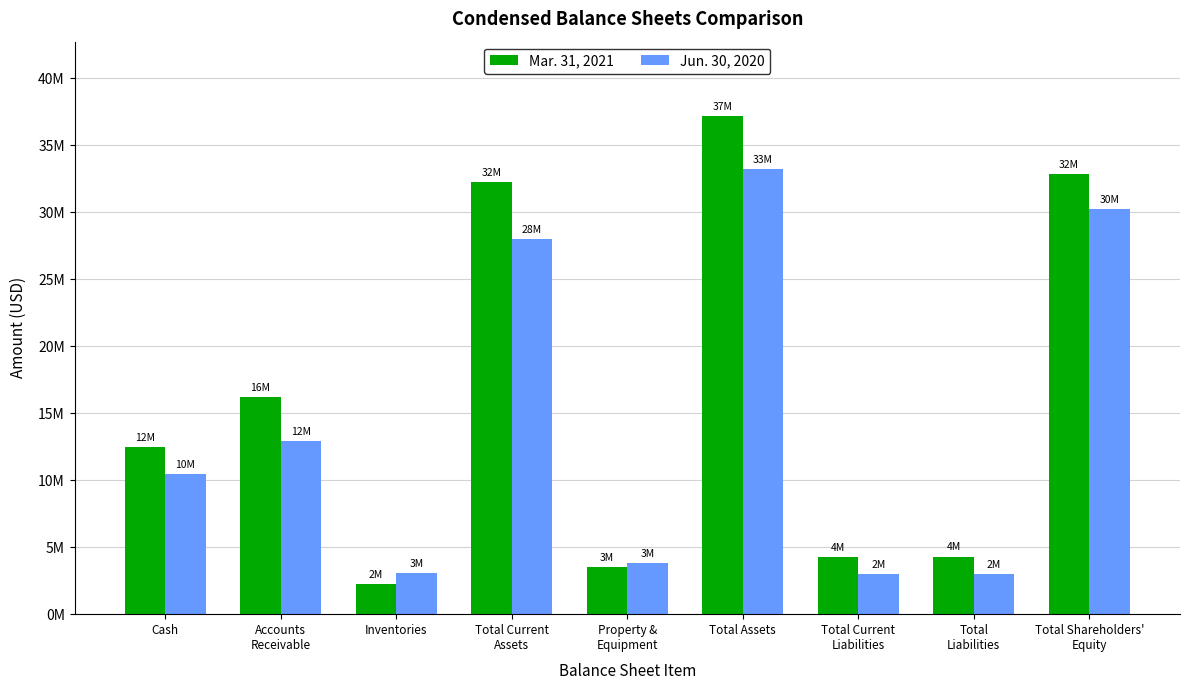

Are the bars grouped side by side (vs. stacked)?

Yes